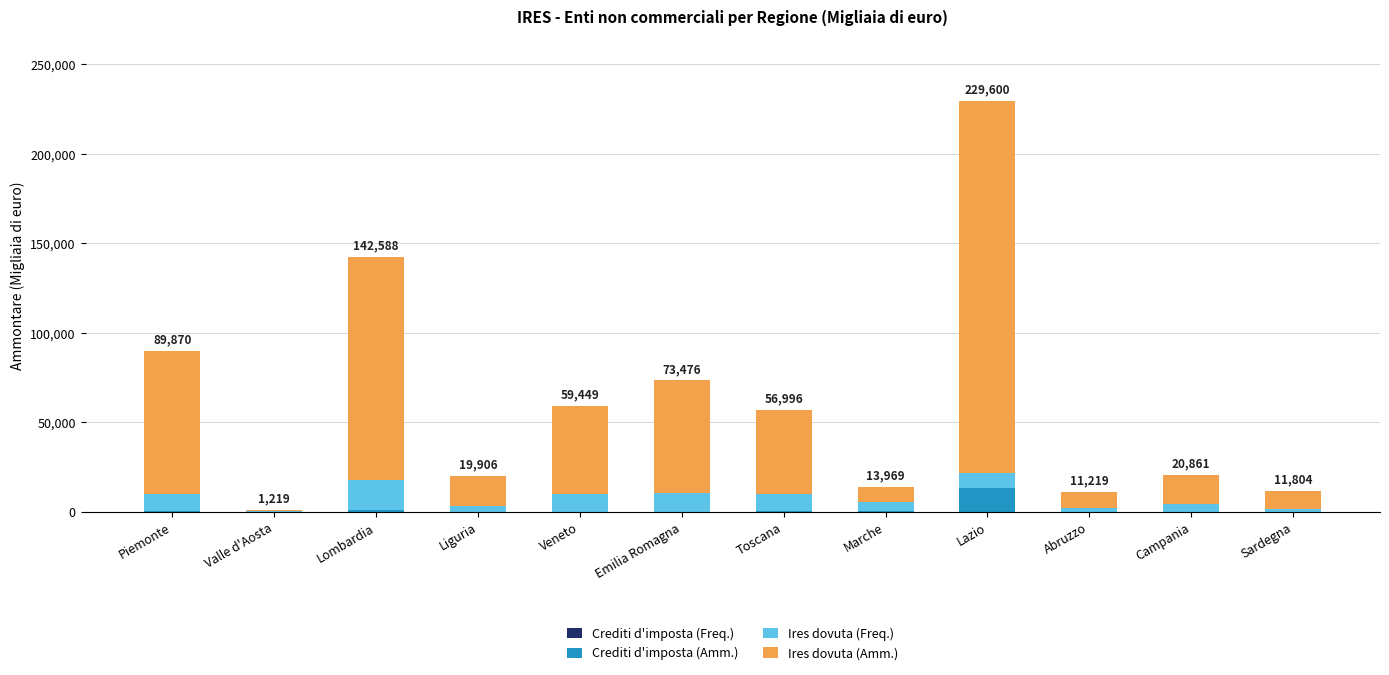

At which category is the sum across all series the highest?

Lazio